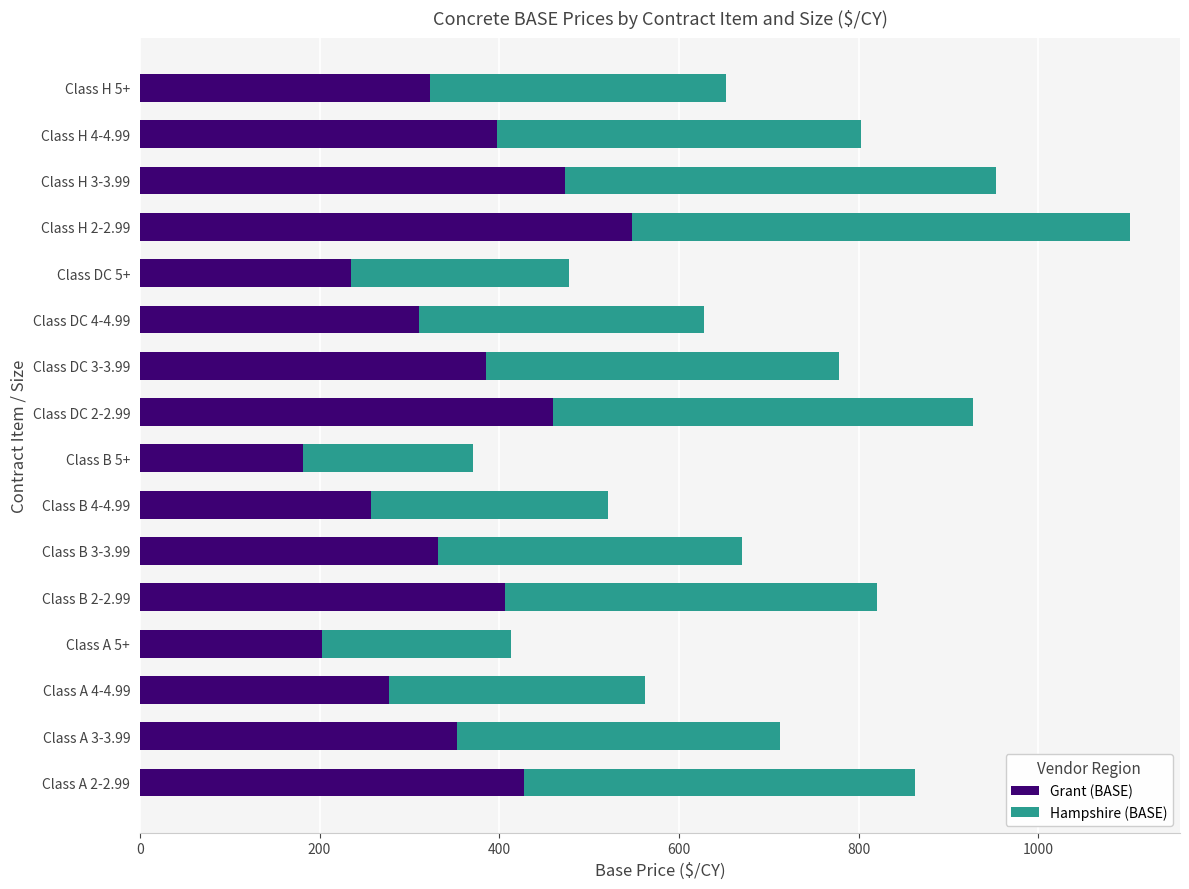

At which category is the sum across all series the highest?

Class H 2-2.99